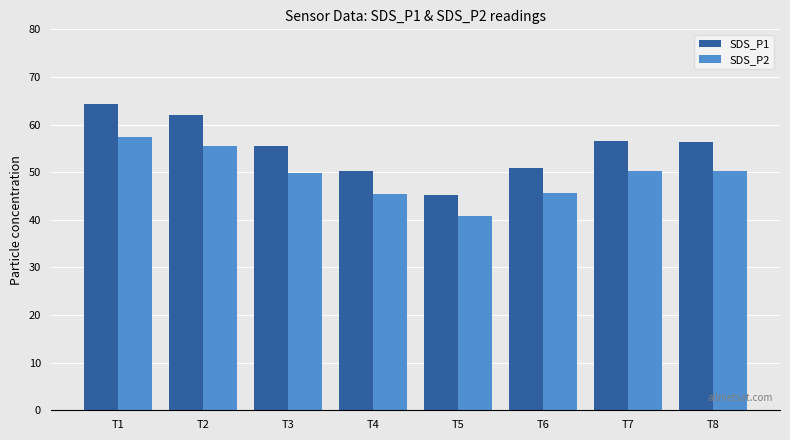

How many series are shown in this chart?

2